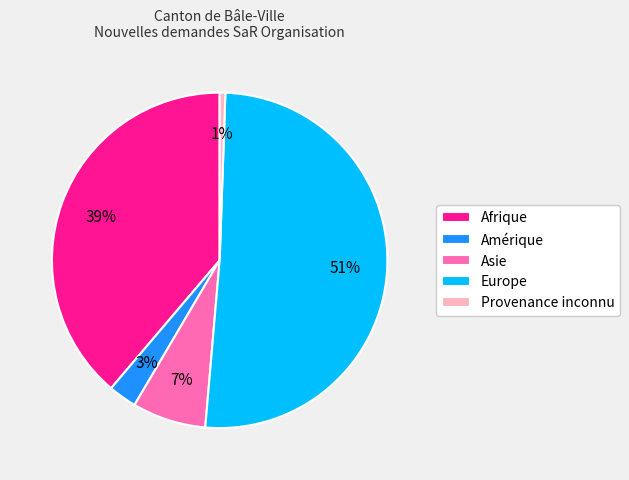

True or false: Afrique accounts for 39% of the total.

True